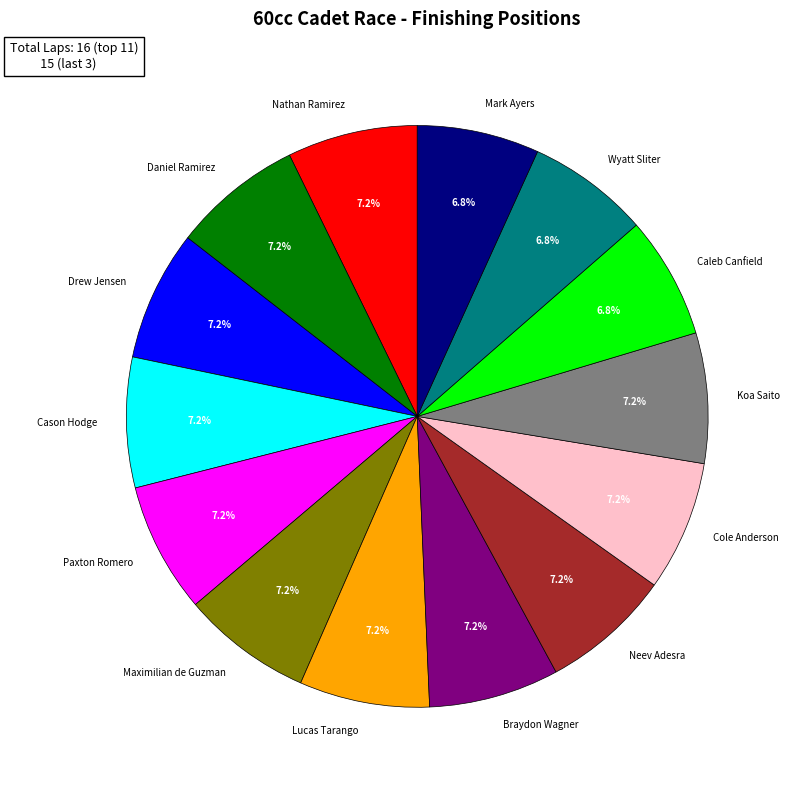

What portion of the pie excludes Daniel Ramirez?

92.8%